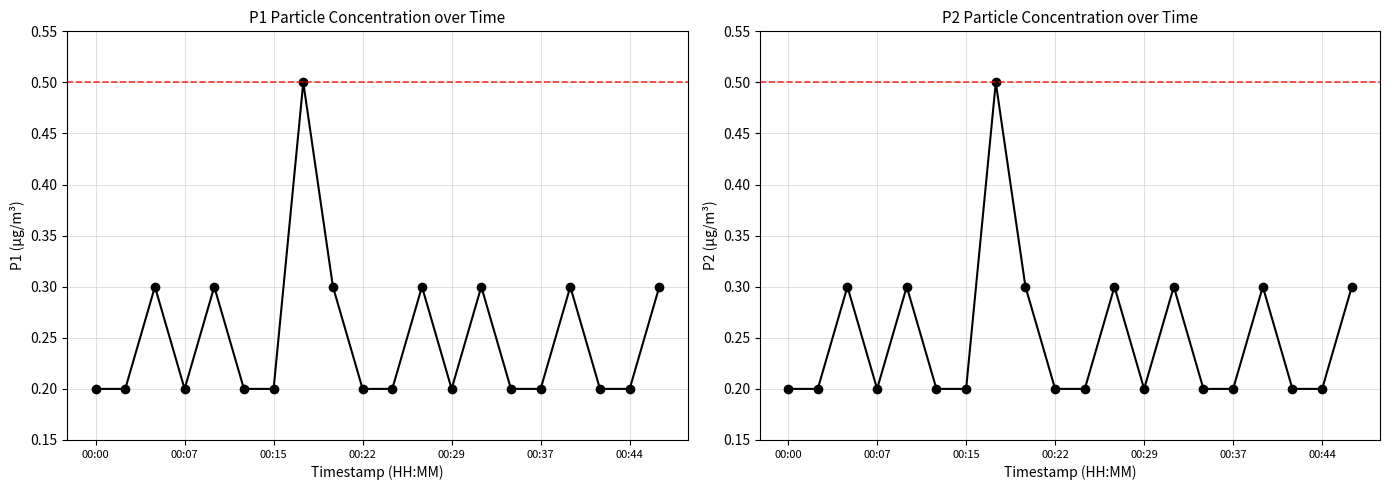

At how many categories does at least one series exceed 0?

20